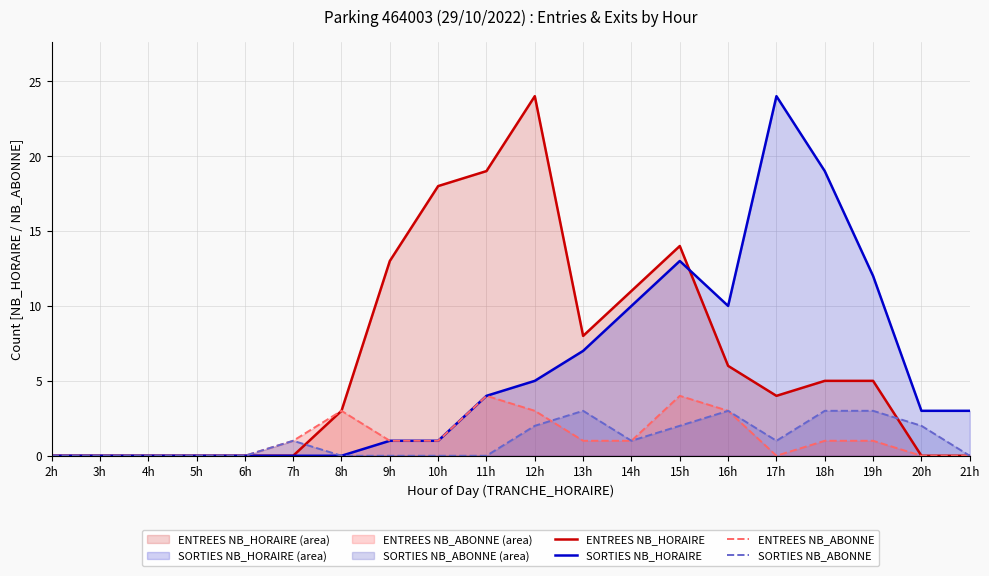

Reading left to right, extract all data points from this chart.

ENTREES NB_HORAIRE: 0	0	0	0	0	0	3	13	18	19	24	8	11	14	6	4	5	5	0	0
SORTIES NB_HORAIRE: 0	0	0	0	0	0	0	1	1	4	5	7	10	13	10	24	19	12	3	3
ENTREES NB_ABONNE: 0	0	0	0	0	1	3	1	1	4	3	1	1	4	3	0	1	1	0	0
SORTIES NB_ABONNE: 0	0	0	0	0	1	0	0	0	0	2	3	1	2	3	1	3	3	2	0